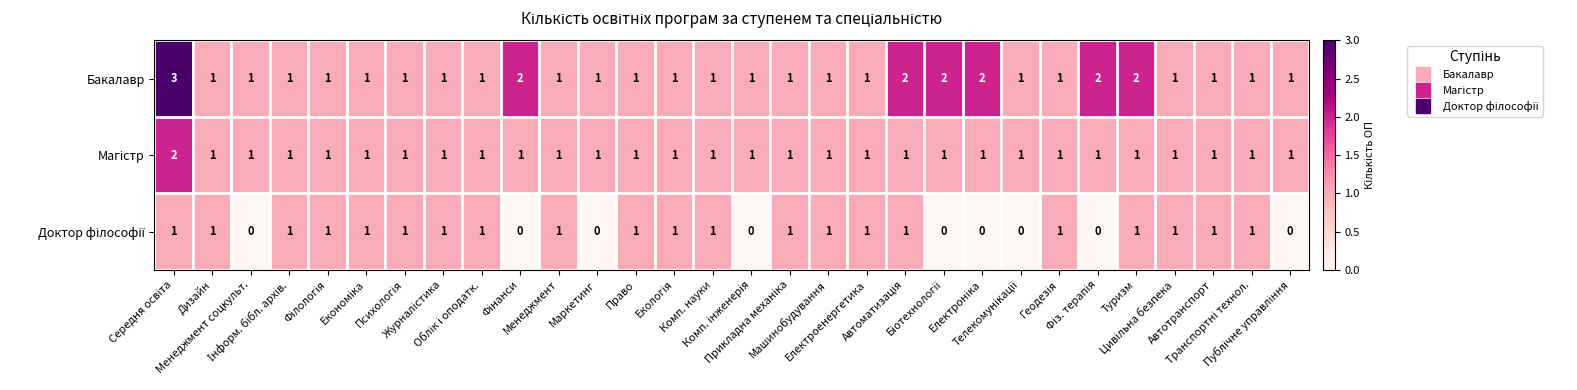

At how many categories does at least one series exceed 0?

30